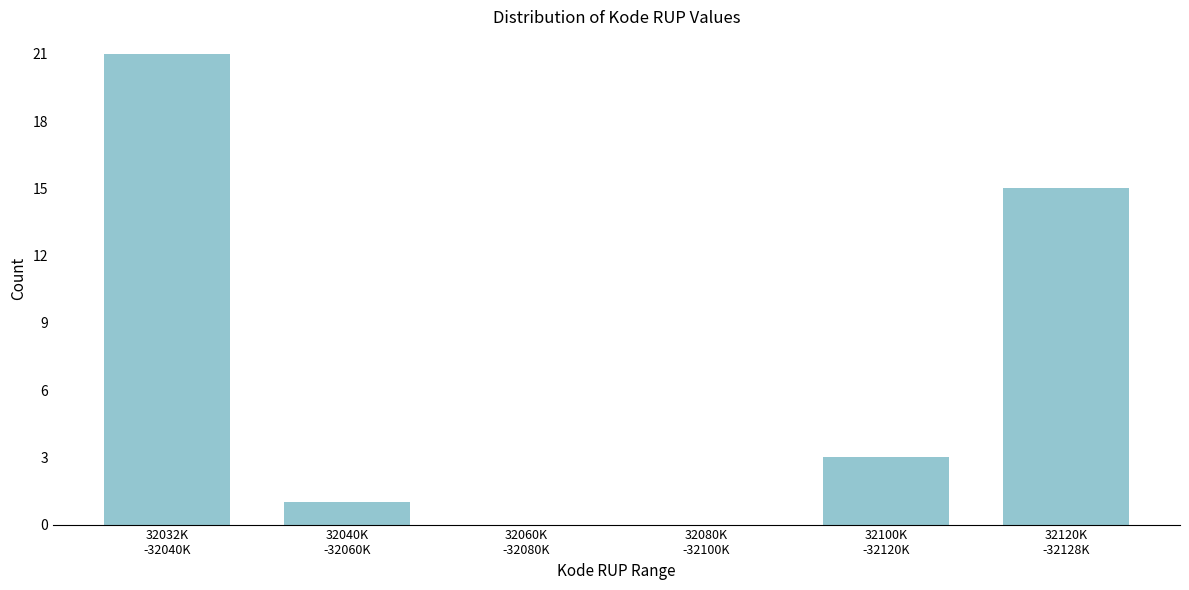

What is the sum of all values?

40